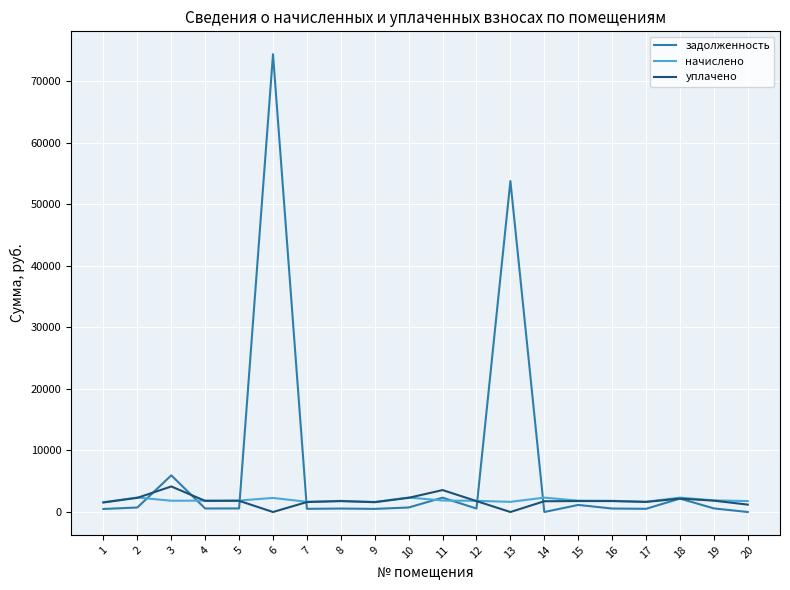

What is the maximum value for задолженность?

74358.1